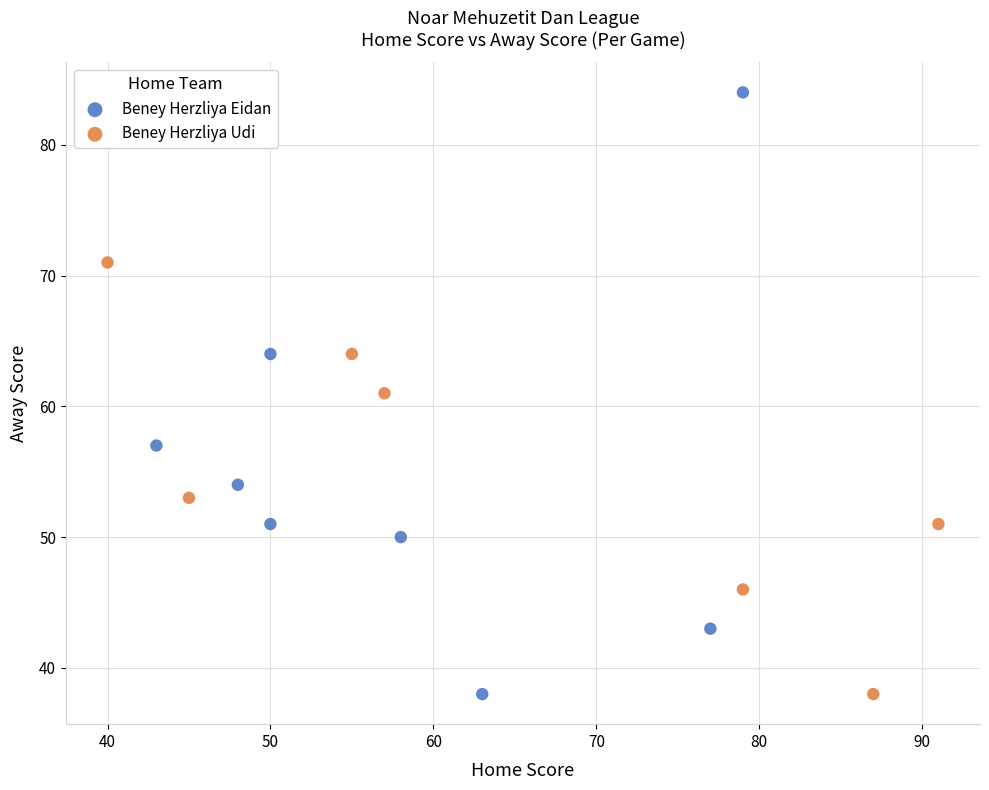

What are all the series names shown in the legend?

Beney Herzliya Eidan, Beney Herzliya Udi